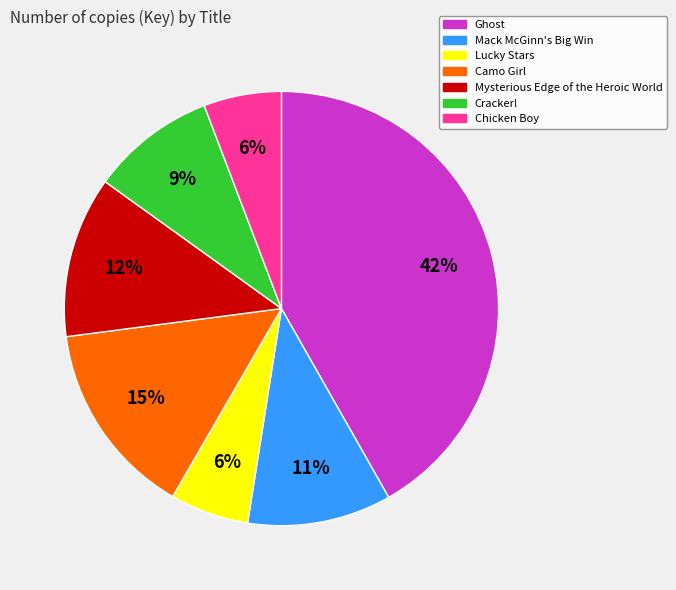

Combined, do Mack McGinn's Big Win and Mysterious Edge of the Heroic World account for over 50%?

No